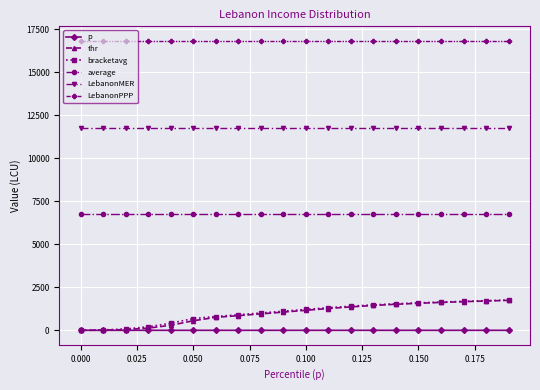

What is the value of the LebanonPPP point at the 9th from the left?

16829.1